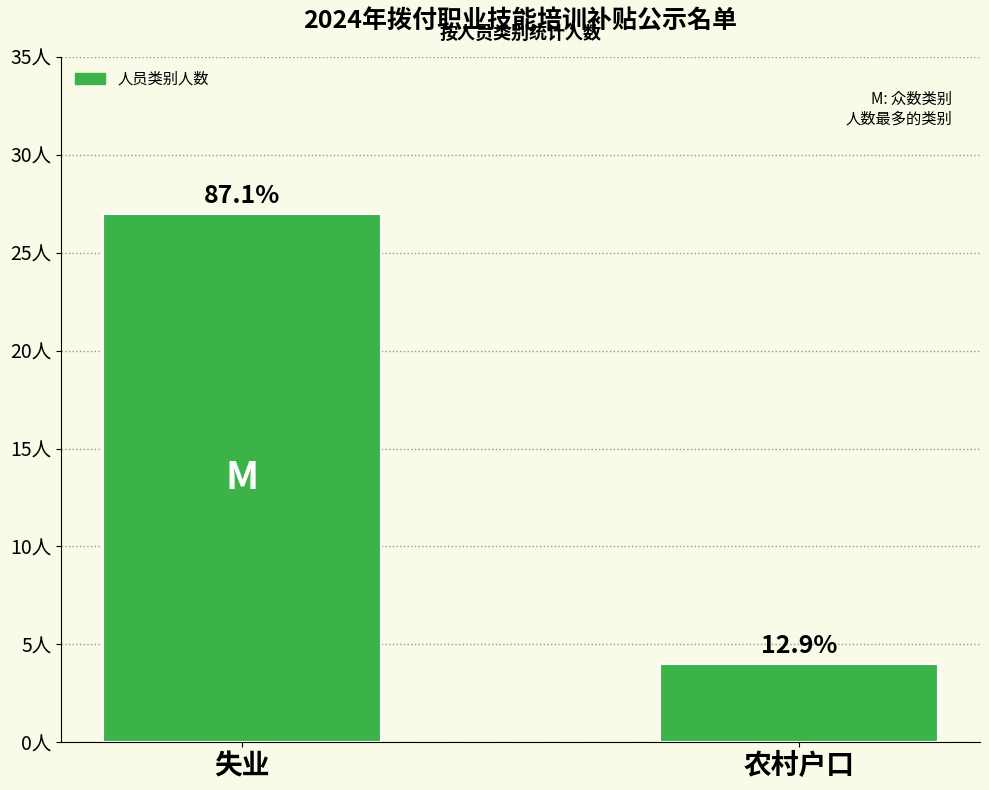

Rank the categories by value from highest to lowest.

失业, 农村户口